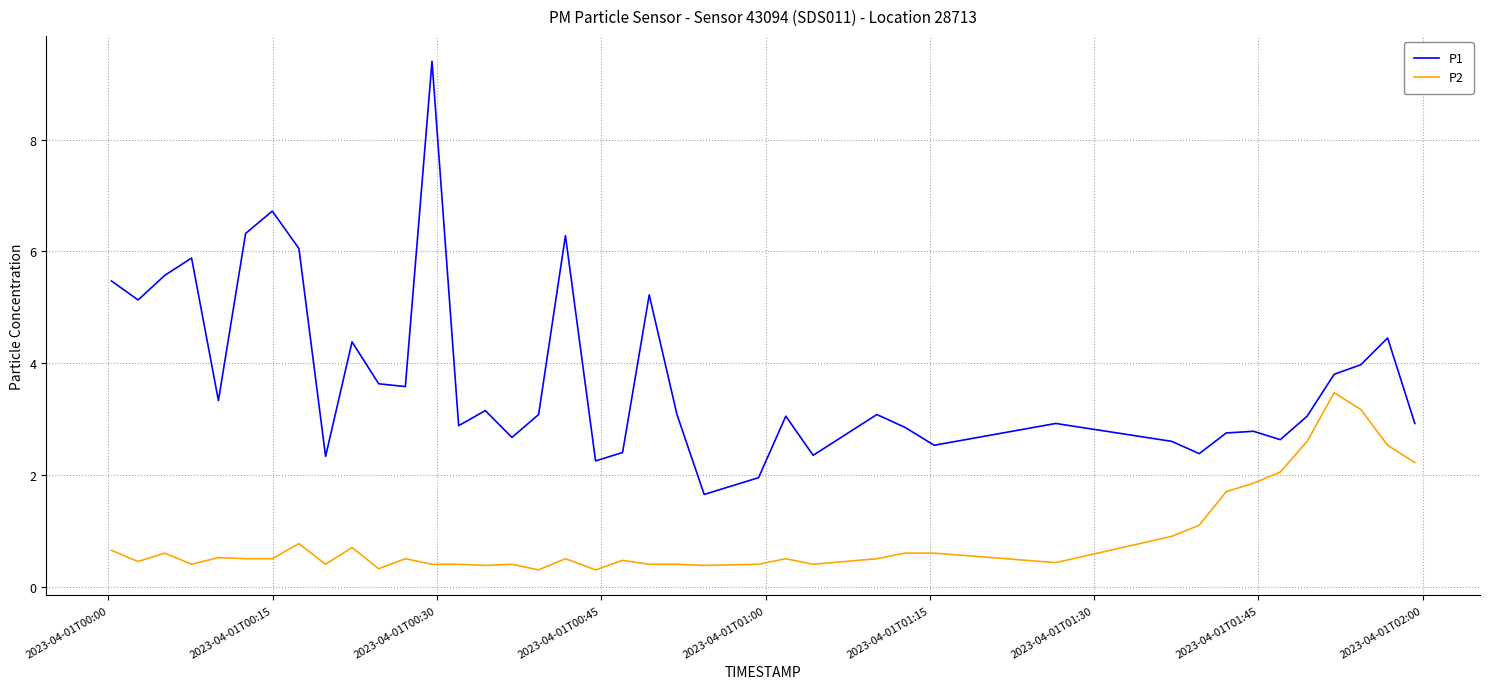

List the series in order of their overall mean, lowest first.

P2, P1